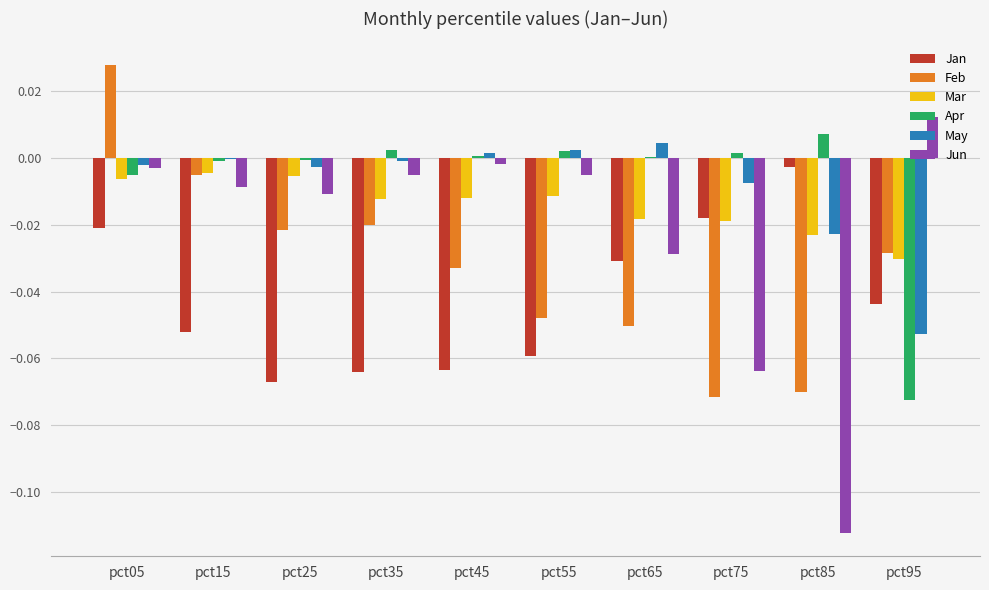

Is the value of Jan at pct95 greater than the value of Mar at pct45?

No